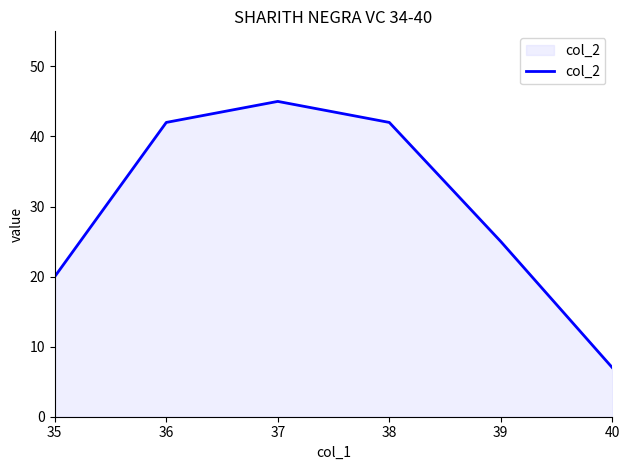

The value at 38 is 71. True or false?

False